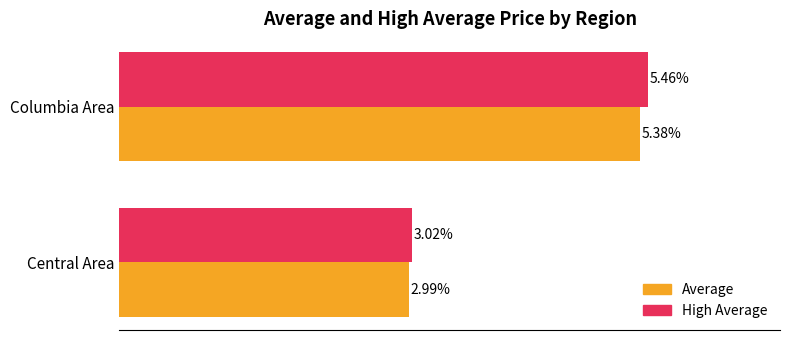

At which category does the chart reach its peak across all series?

Columbia Area